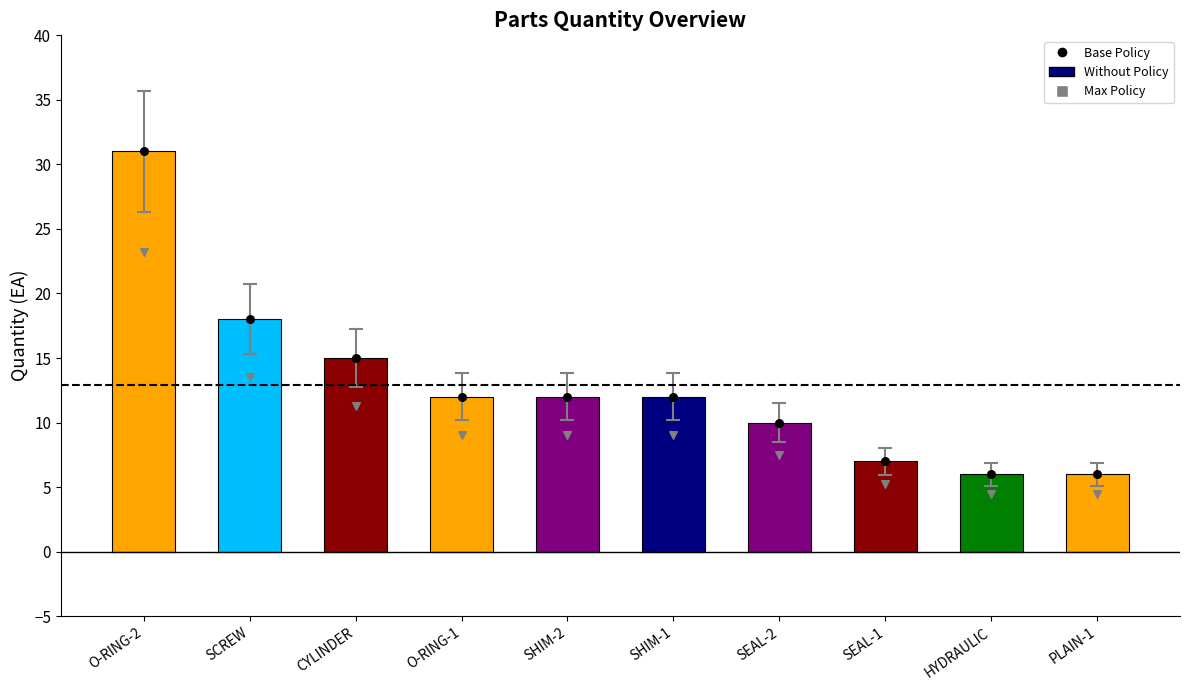

Which series has the largest total across all categories?

Base Policy